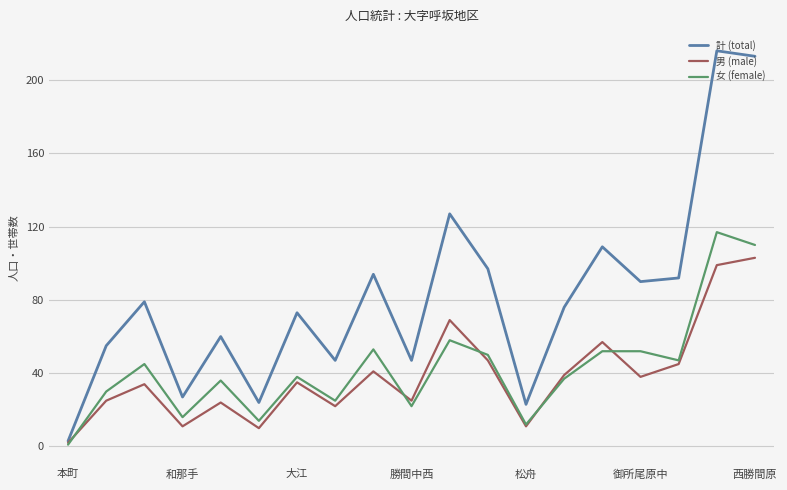

What is the greatest value displayed?

216